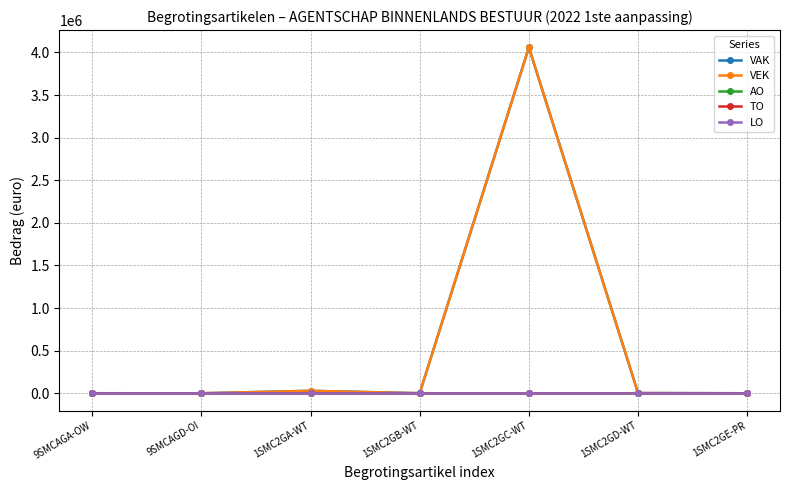

Does the chart have visible grid lines?

Yes